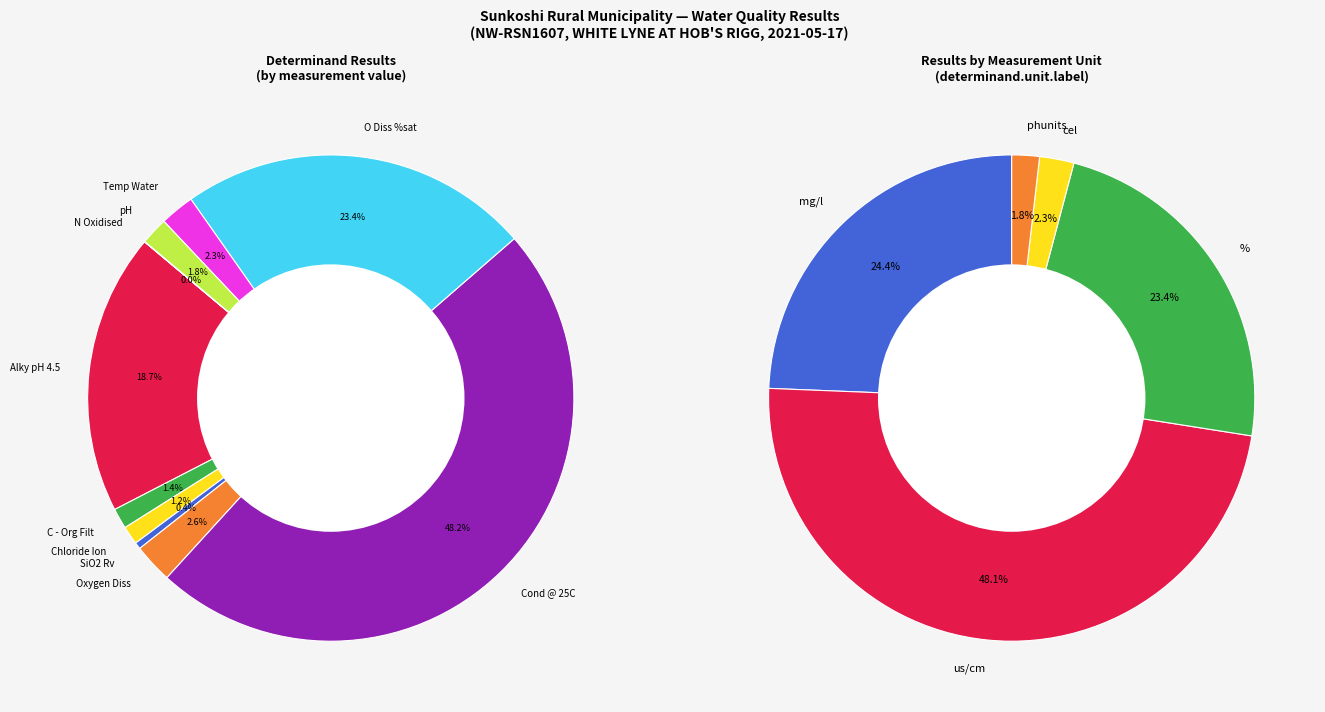

Does Cond @ 25C represent more than half of the total?

No